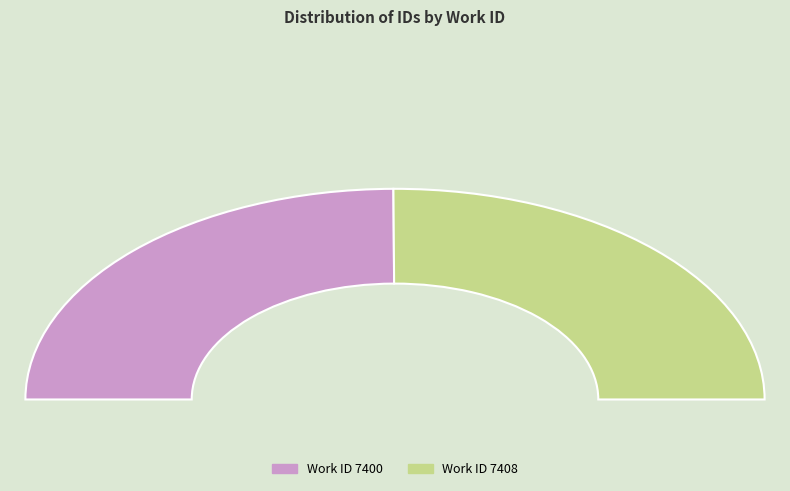

To the nearest percent, what portion does 7400 represent?

50%